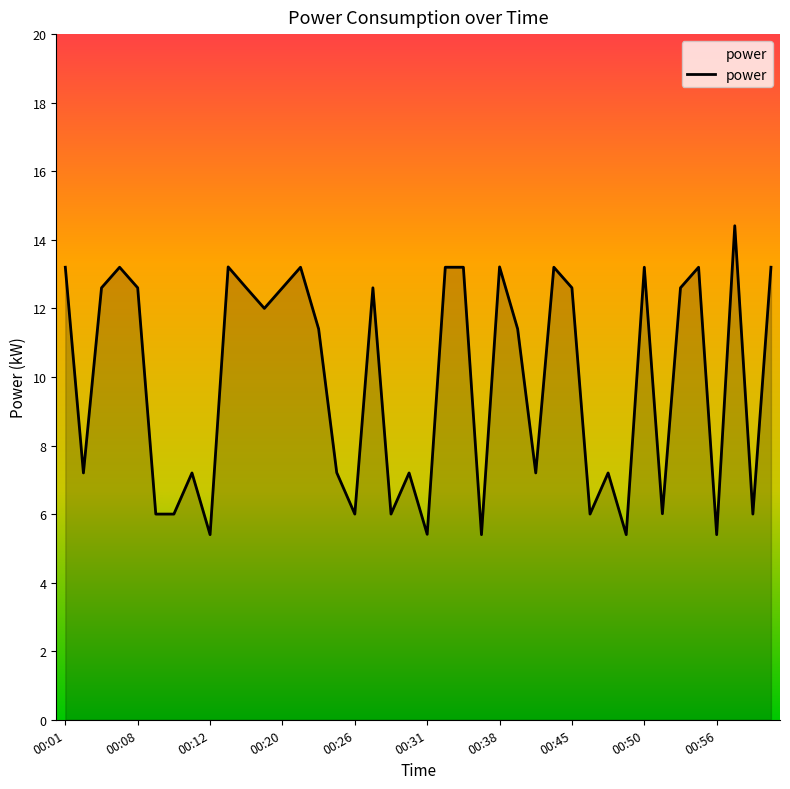

What is the difference between the maximum and minimum values?

9.0